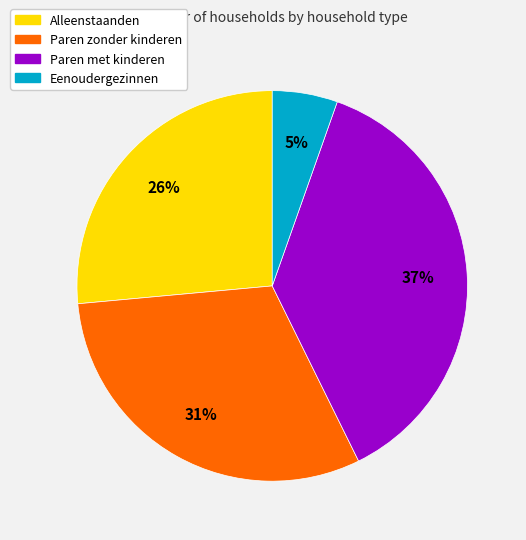

Which has a higher value, Paren zonder kinderen or Paren met kinderen?

Paren met kinderen